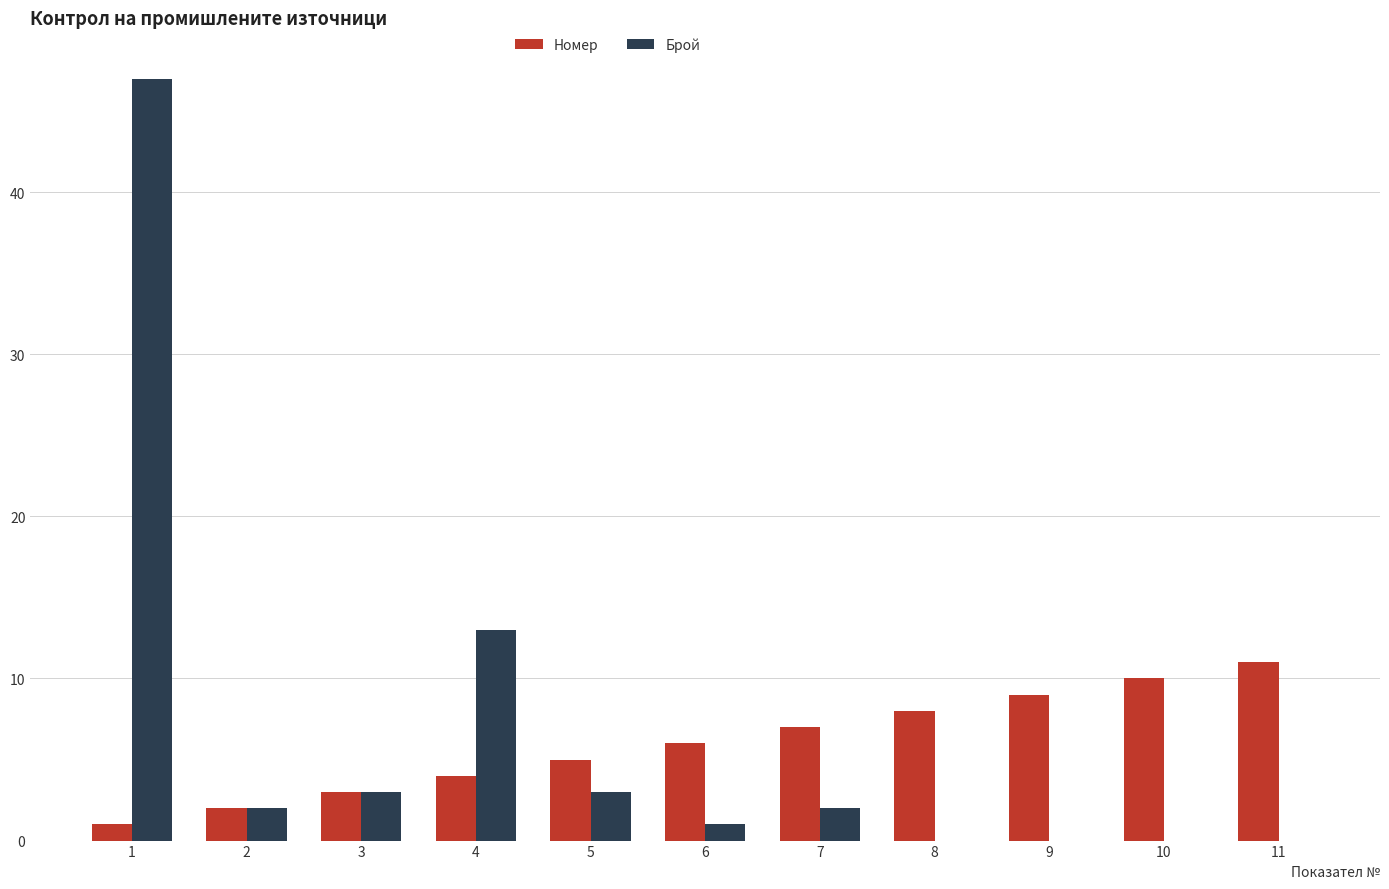

What is the highest value of the Номер series?

11